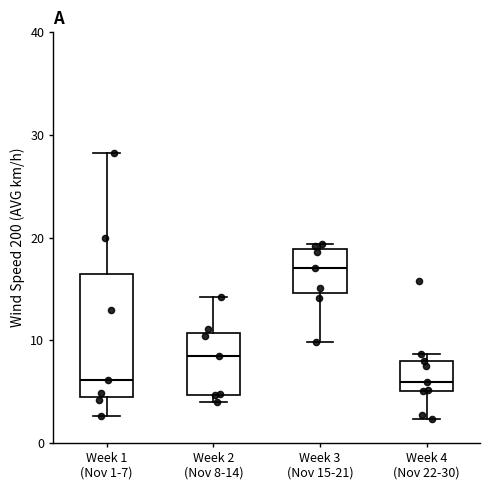

Where is the lower edge of the box for Week 1 (Nov 1-7) on the y-axis? The values are not printed on the chart, so give them approximately, as read against the axis.

5